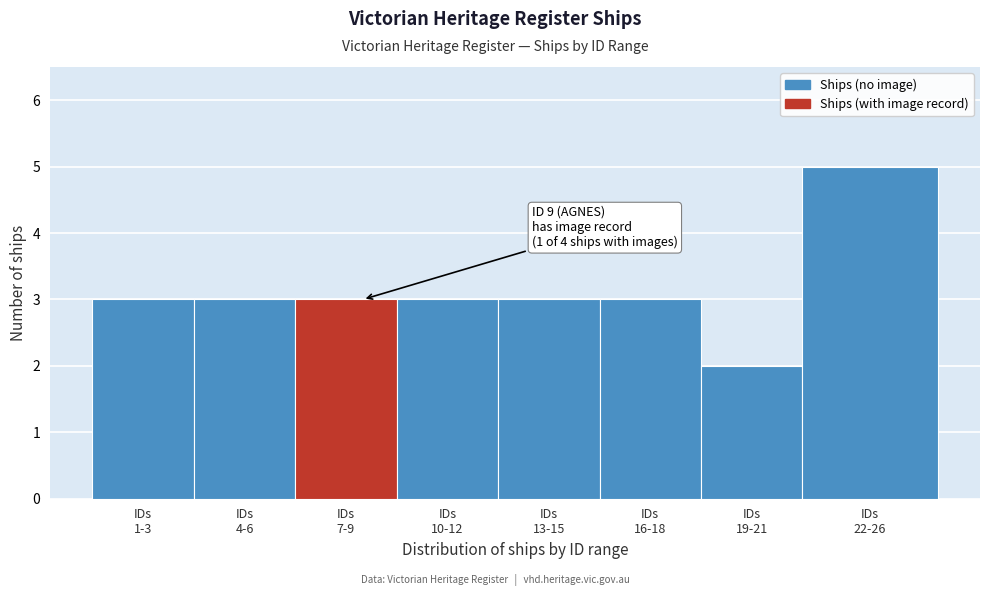

Reading left to right, transcribe all the data shown in this chart.

3	3	3	3	3	3	2	5